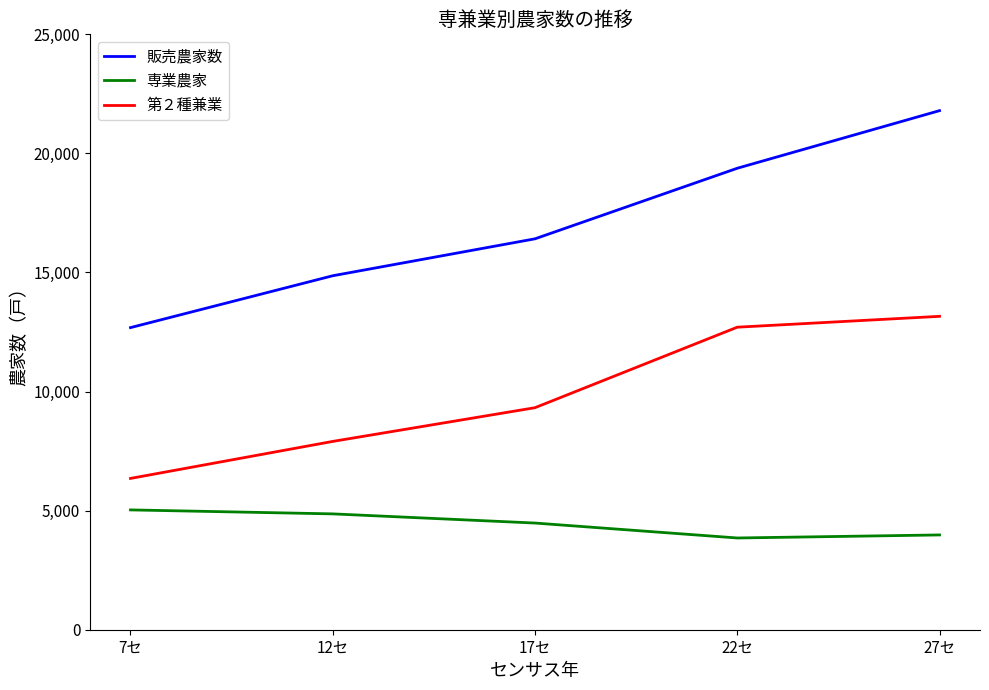

Reading right to left, what are all the values shown in this chart?

販売農家数: 21796	19377	16414	14863	12685
専業農家: 3980	3852	4479	4864	5031
第２種兼業: 13159	12703	9323	7907	6353